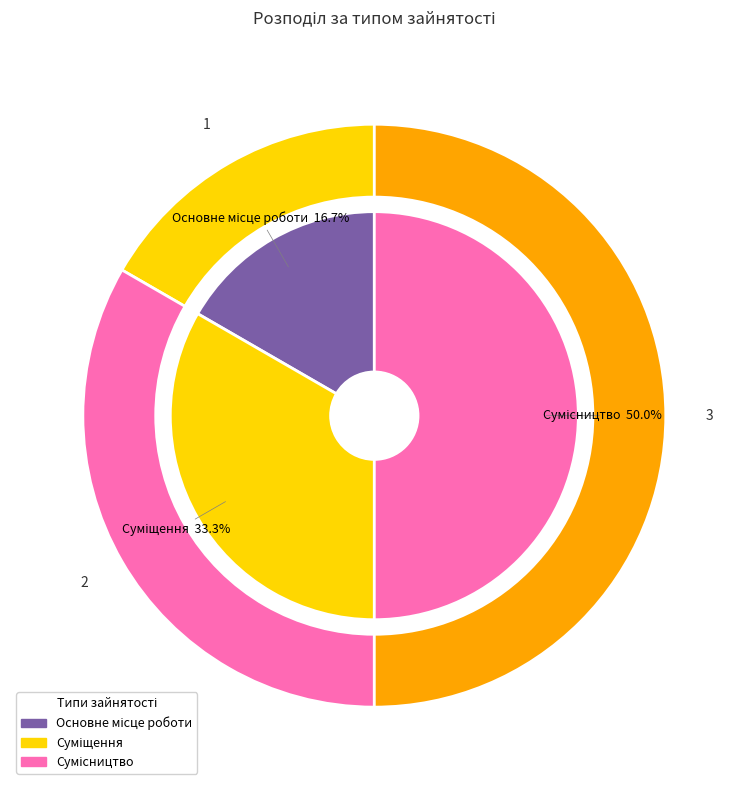

To the nearest percent, what is the combined percentage of Основне місце роботи and Суміщення?

50%